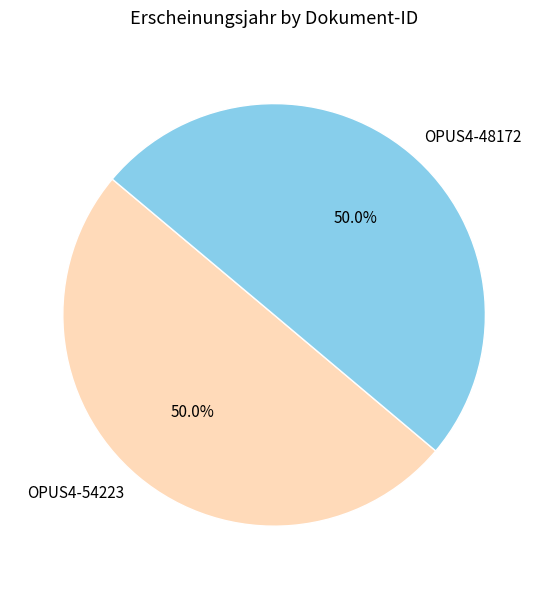

To the nearest percent, what is the average slice percentage?

50%